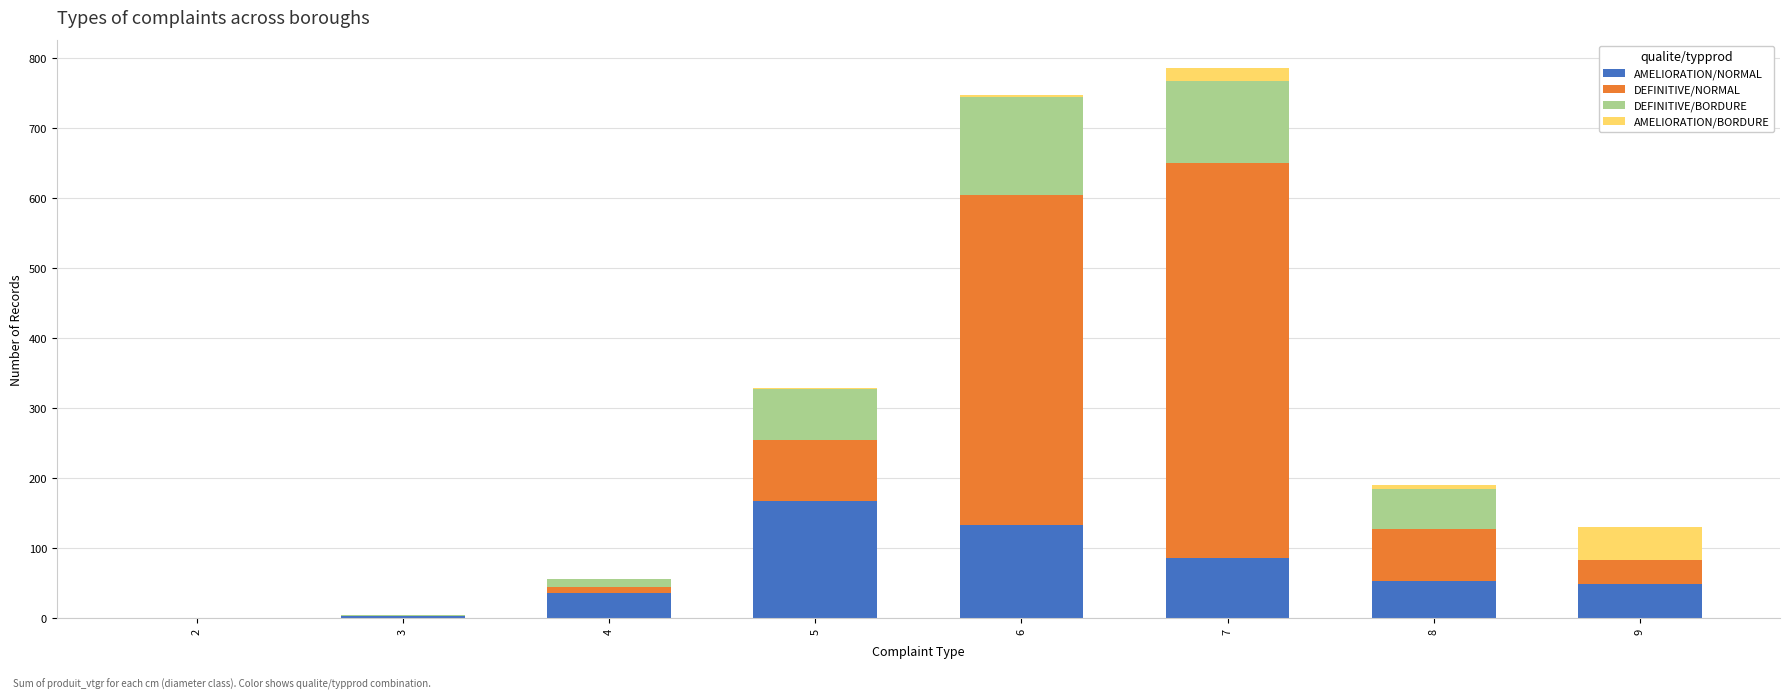

The value of AMELIORATION/NORMAL at 7 is 131.6. True or false?

False